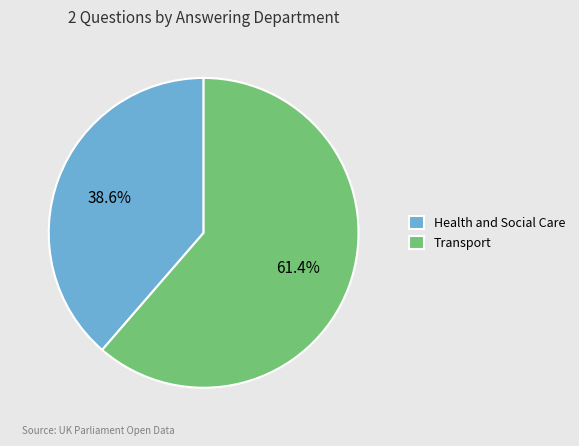

Which has a higher value, Health and Social Care or Transport?

Transport